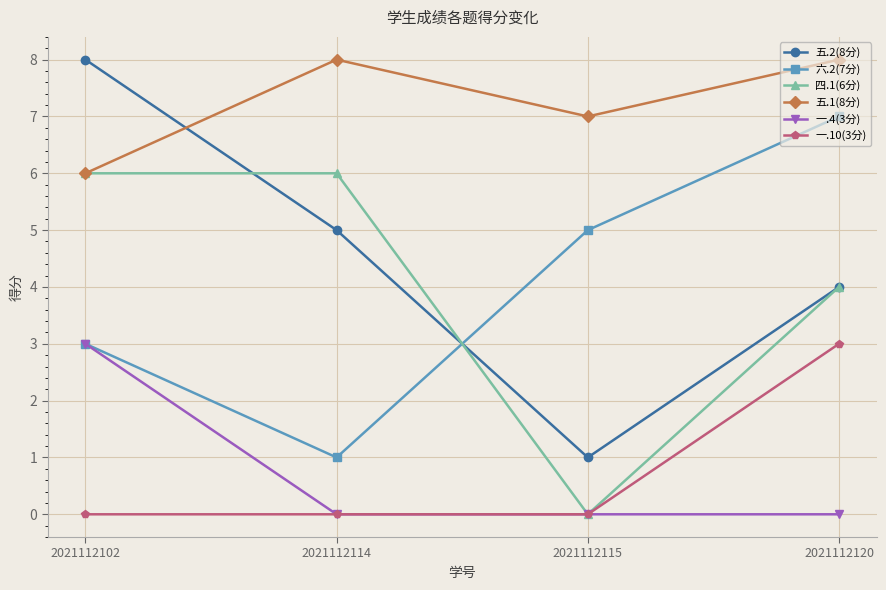

What is the difference between the highest and lowest values at 2021112102?

8